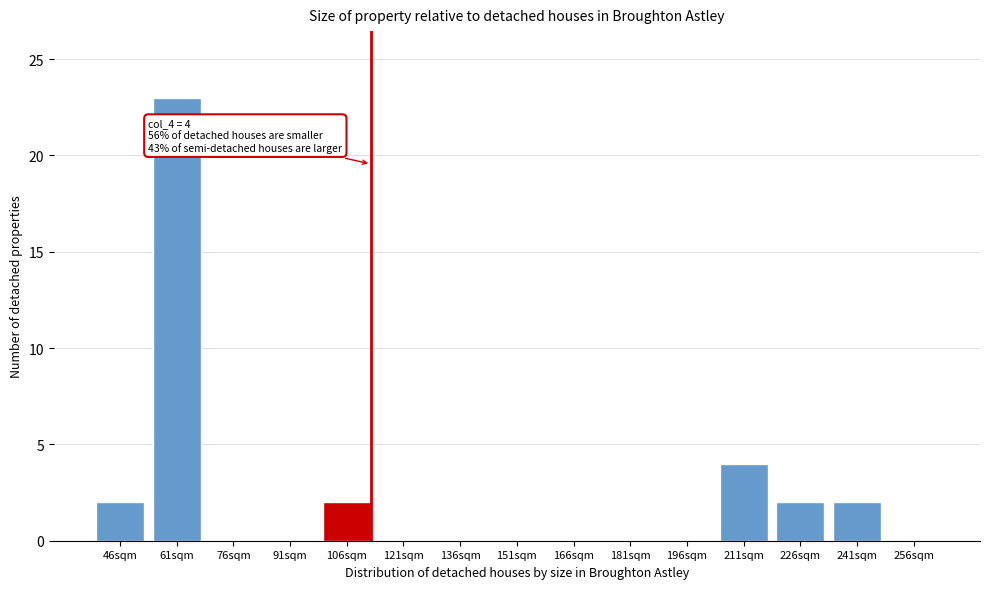

Reading left to right, list all the values displayed in this chart.

46sqm=2	61sqm=23	76sqm=0	91sqm=0	106sqm=2	121sqm=0	136sqm=0	151sqm=0	166sqm=0	181sqm=0	196sqm=0	211sqm=4	226sqm=2	241sqm=2	256sqm=0